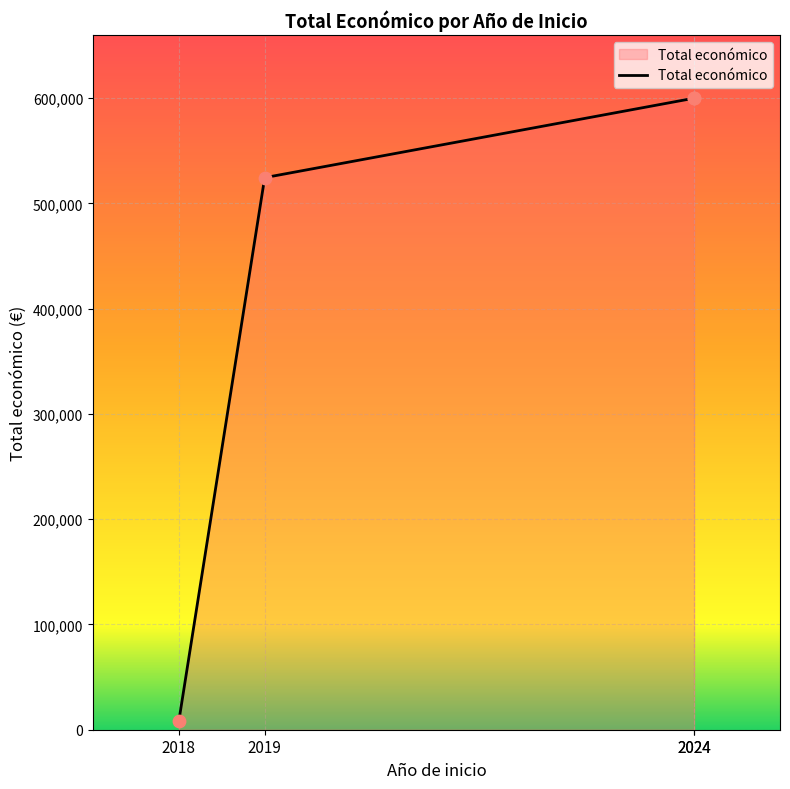

Between 2024 and 2019, which is larger?

2024